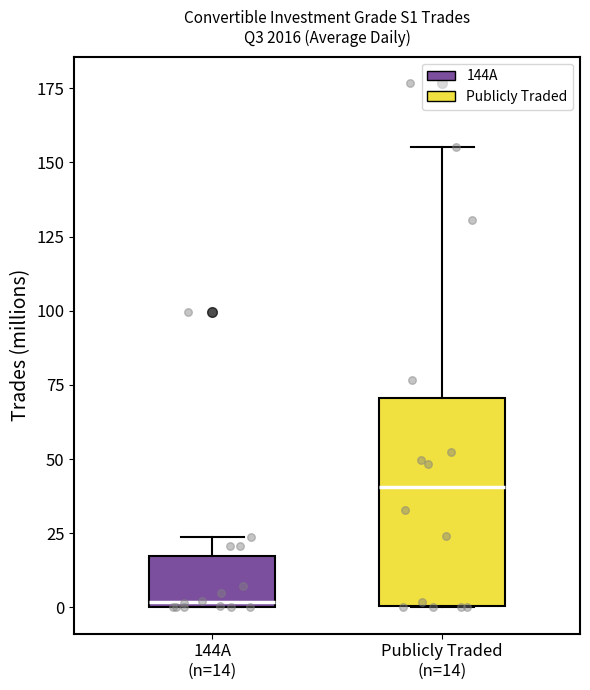

Which box's median line is the lowest?

144A (n=14)